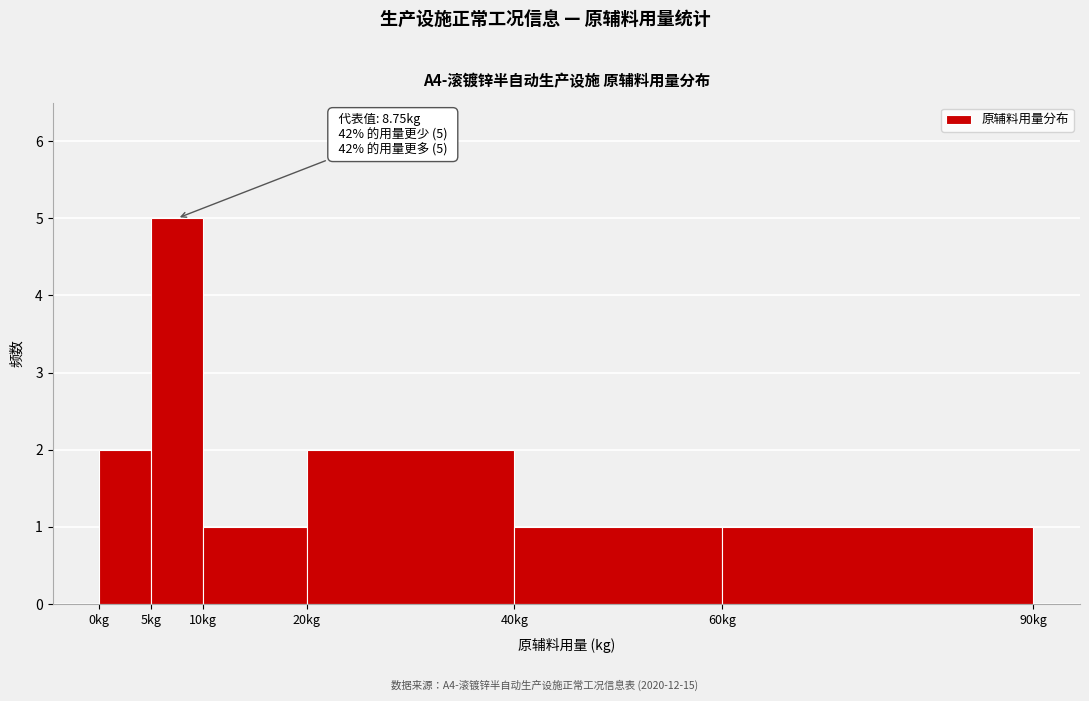

Which range on the x-axis has the tallest bar?

5 to 10